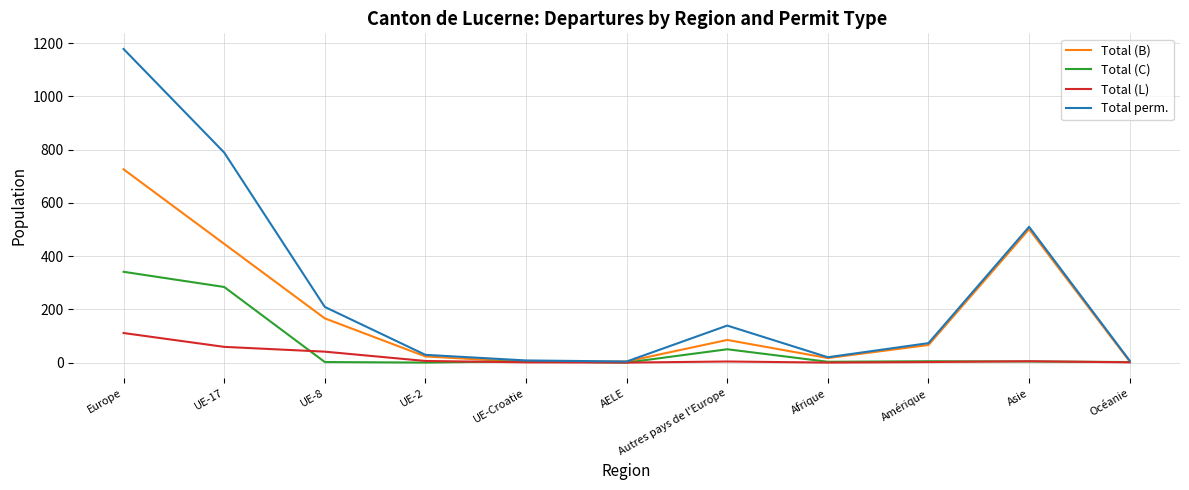

Rank the series by their average value, from lowest to highest.

Total (L), Total (C), Total (B), Total perm.